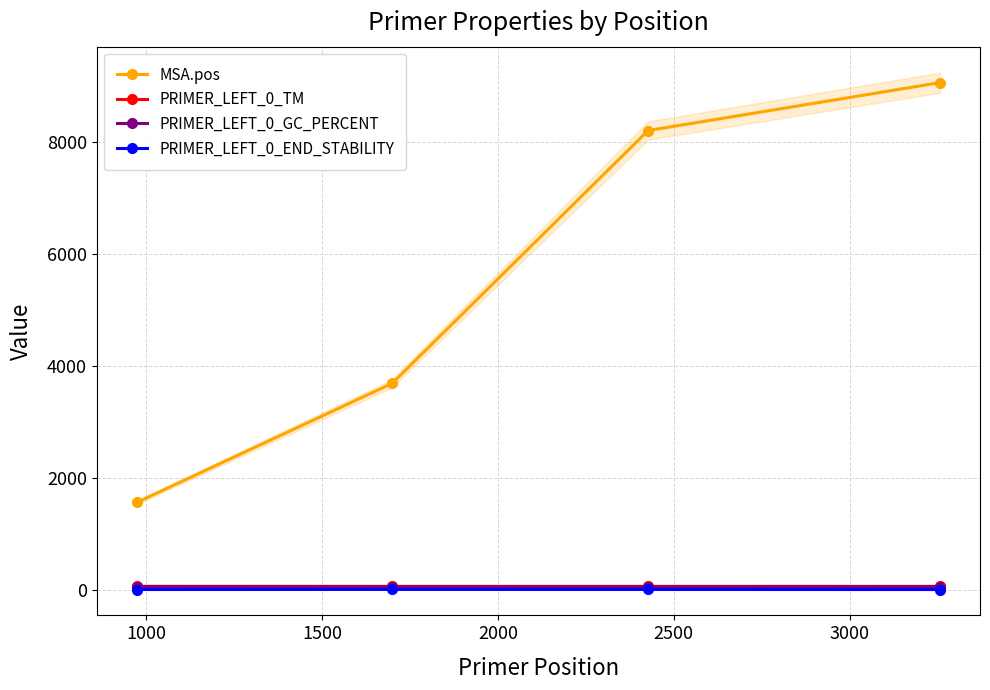

True or false: PRIMER_LEFT_0_GC_PERCENT has more than 2 interior local peaks.

False